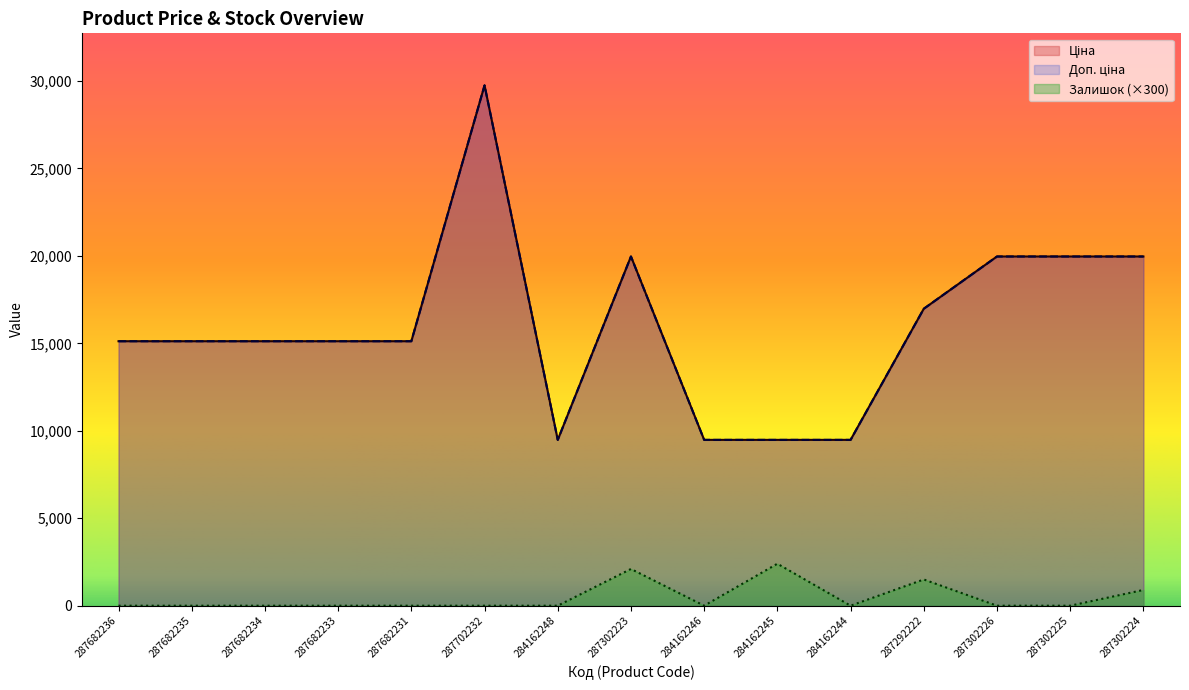

Rank the series by their maximum value, from highest to lowest.

Ціна, Доп. ціна, Залишок